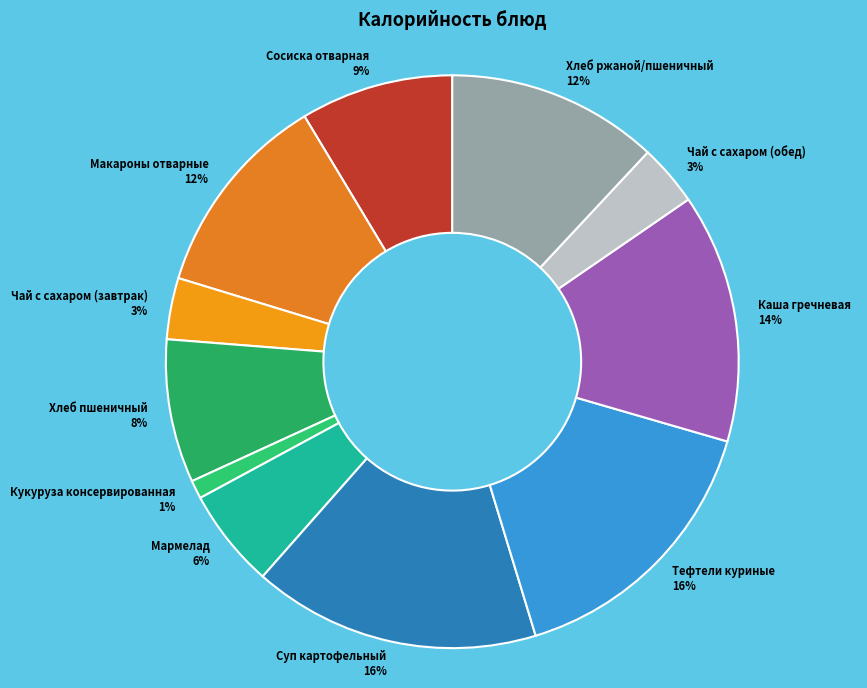

Combined, do Кукуруза консервированная and Тефтели куриные account for over 50%?

No